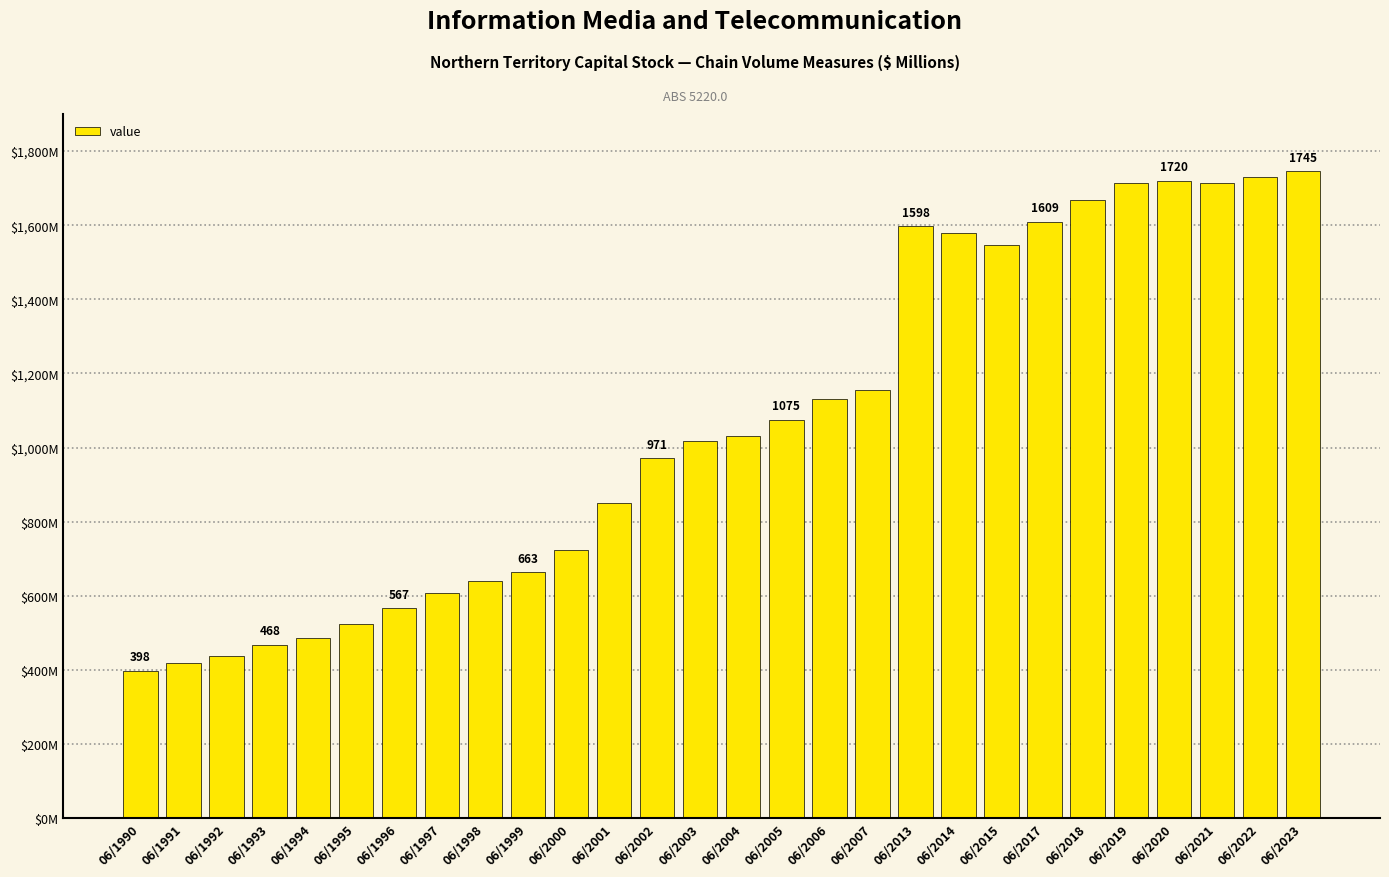

What is the value of the 26th bar from the left?

1714